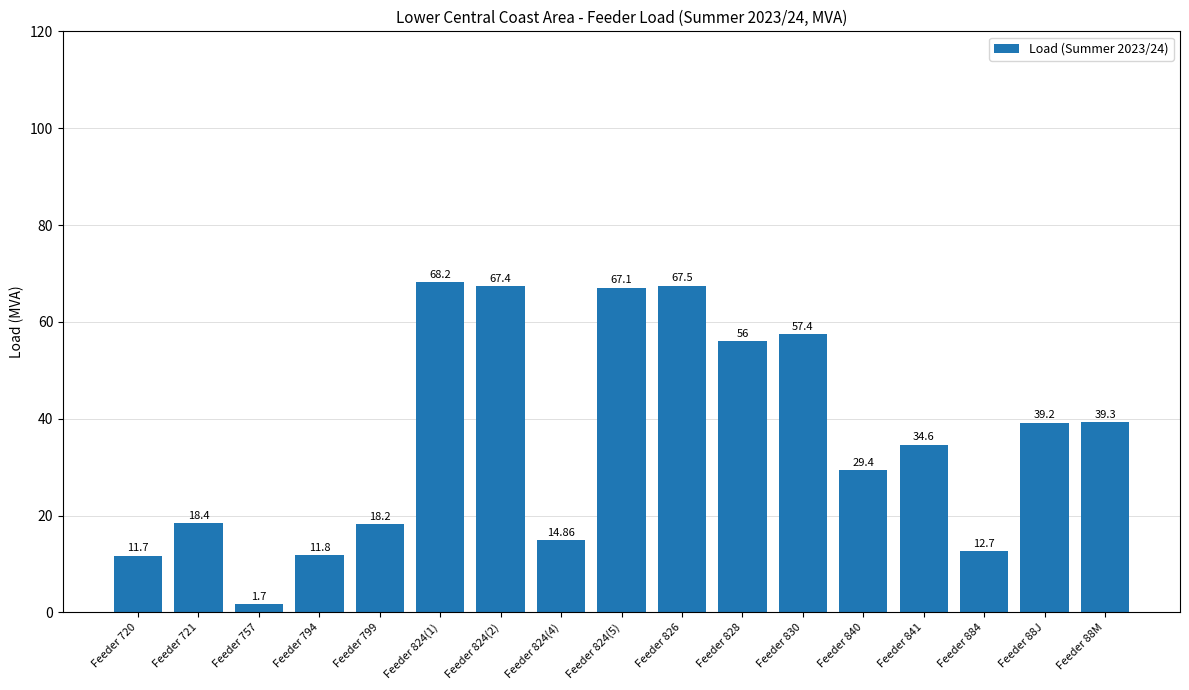

What is the difference between the maximum and minimum values?

66.5